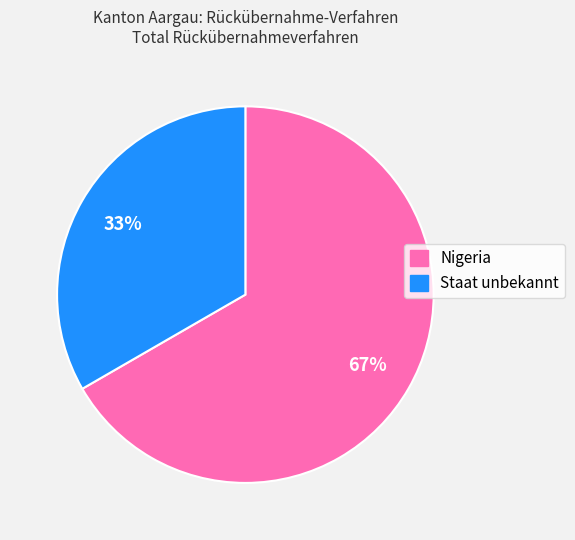

Does any single category account for the majority?

Yes